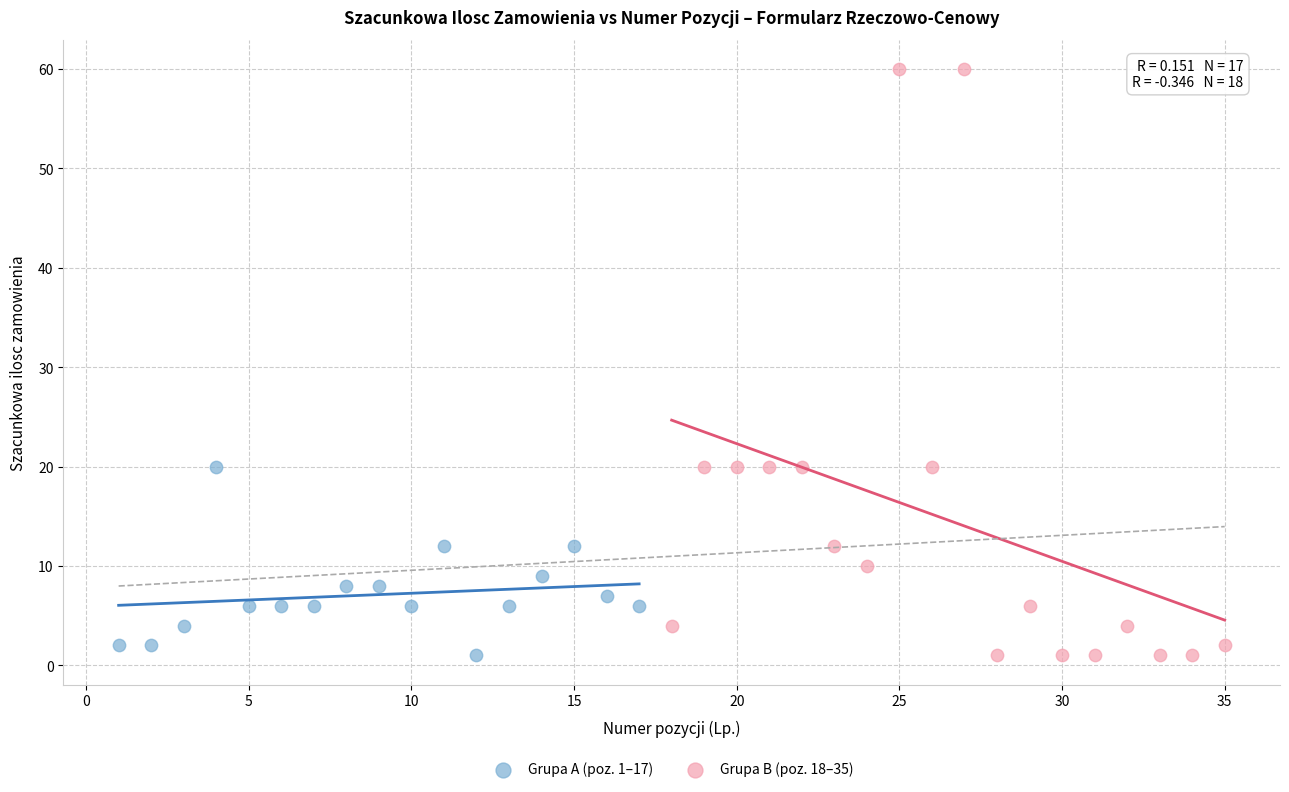

Which series has the largest Y range (max minus min)?

Grupa B (poz. 18–35)